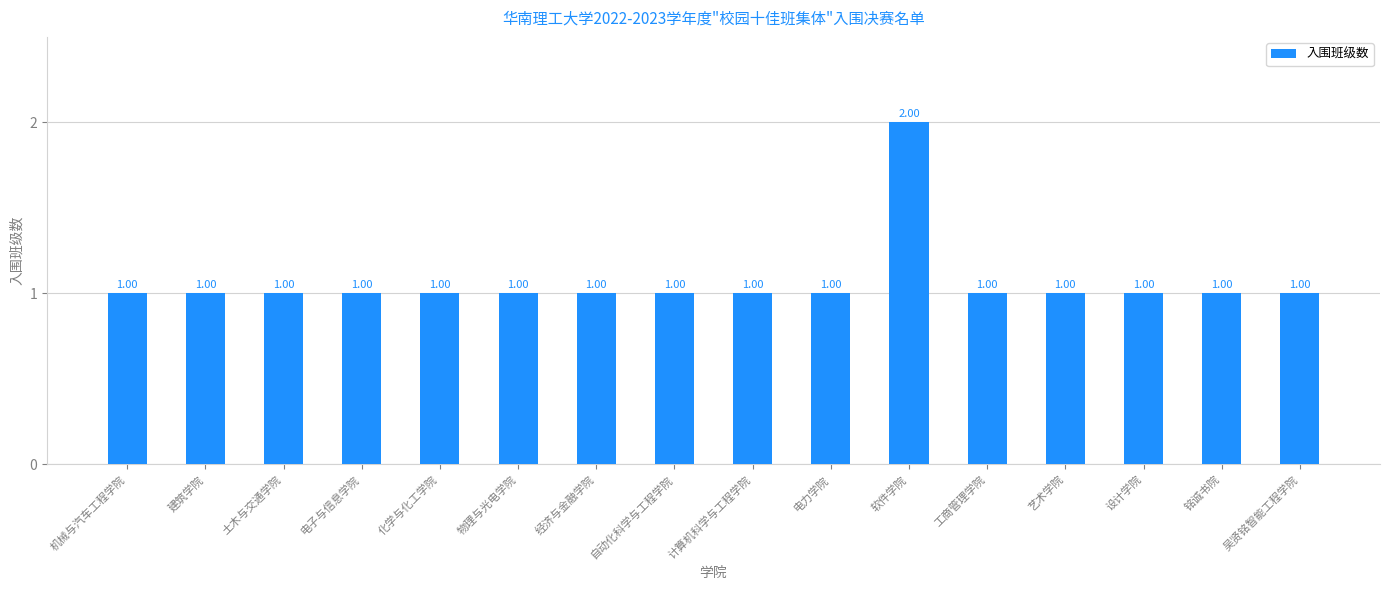

How many values are between 1 and 2?

16